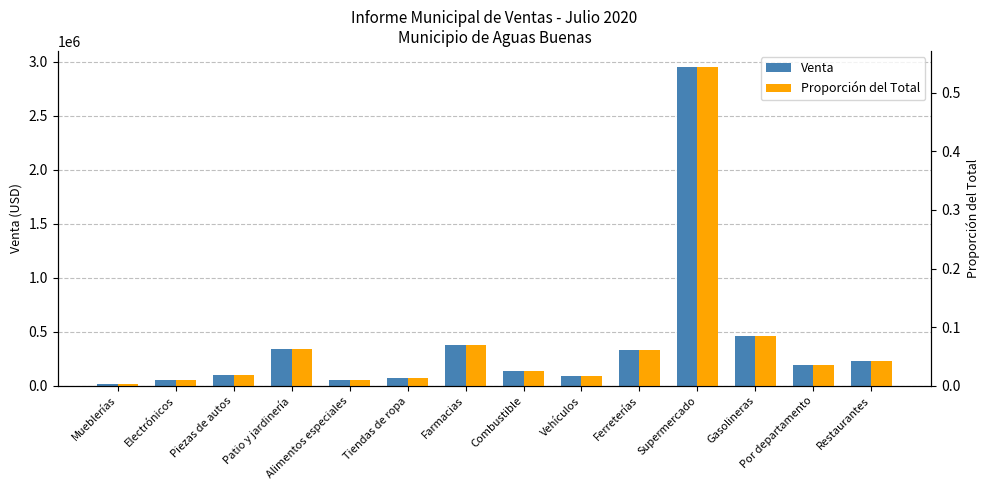

Reading right to left, extract all data points from this chart.

Venta: 234771.4	193977.4	461732.0	2954080.1	332797.8	94913.0	140476.0	375880.8	76641.0	53387.0	341353.4	100119.0	58592.2	12961.7
Proporción del Total: 0.0	0.0	0.1	0.5	0.1	0.0	0.0	0.1	0.0	0.0	0.1	0.0	0.0	0.0